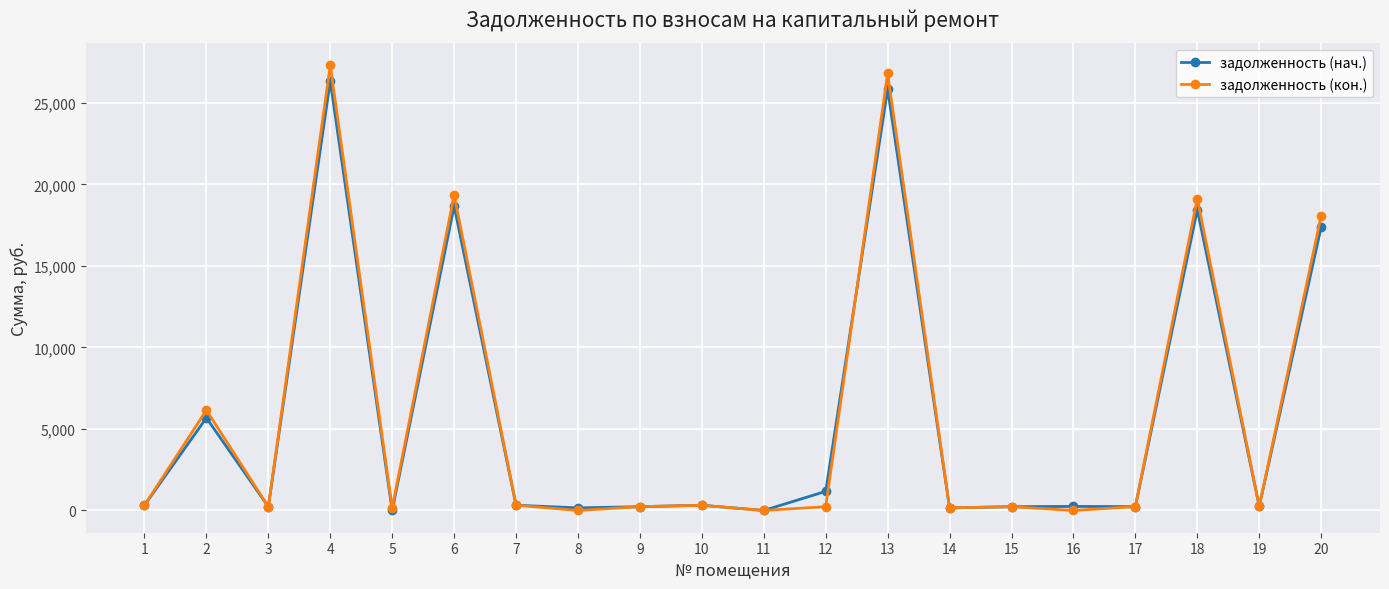

The value of задолженность (нач.) at 20 is 9795.0. True or false?

False